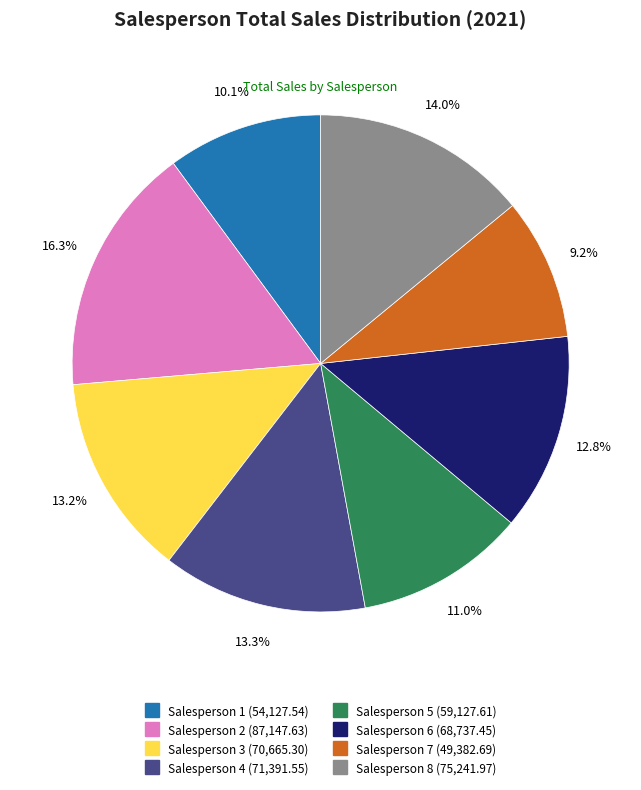

Approximately how many times larger is the value at Salesperson 1 compared to Salesperson 5?

0.9